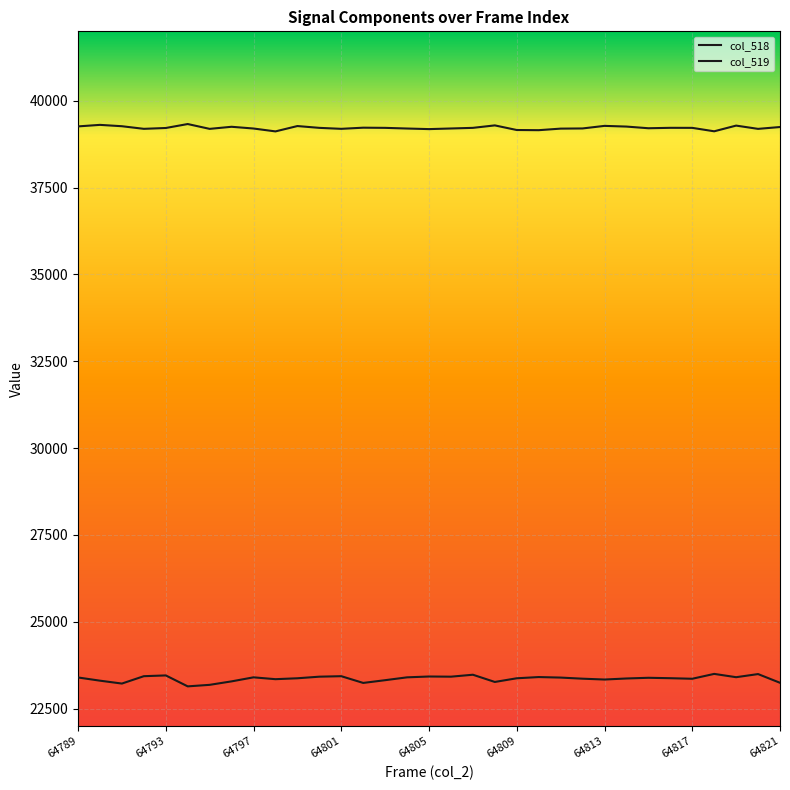

True or false: col_519 and col_518 intersect in this chart.

False